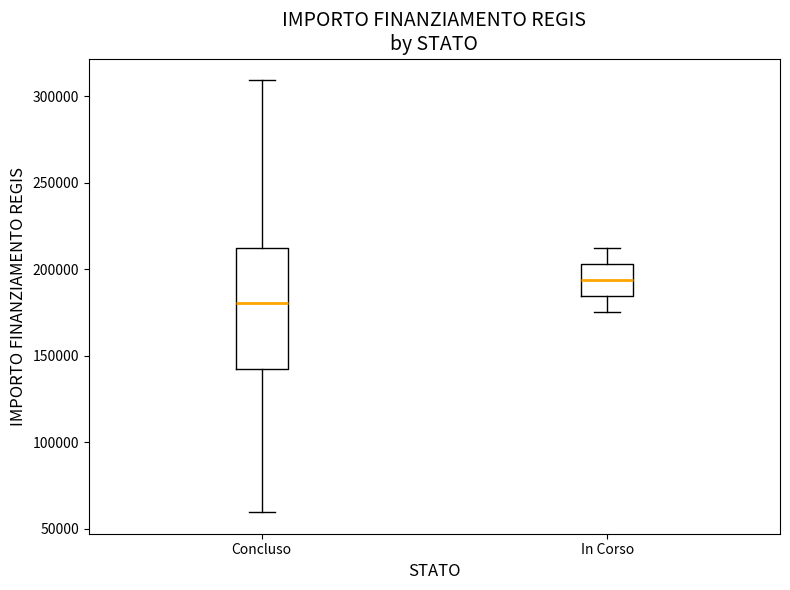

Where is the upper edge of the box for In Corso on the y-axis? The values are not printed on the chart, so give them approximately, as read against the axis.

205000